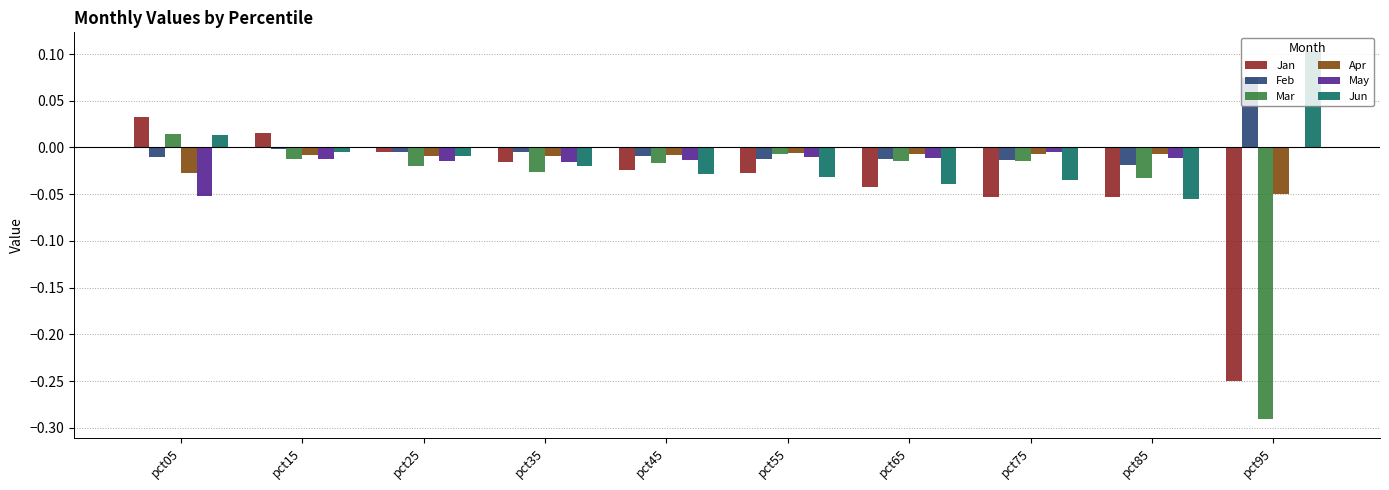

Which category has the highest value in the Jan series?

pct05